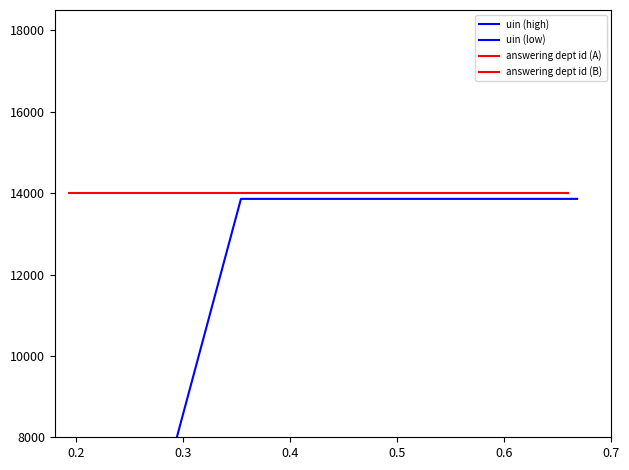

The value of answering dept id (A) at 0.3 is 14000.0. True or false?

True